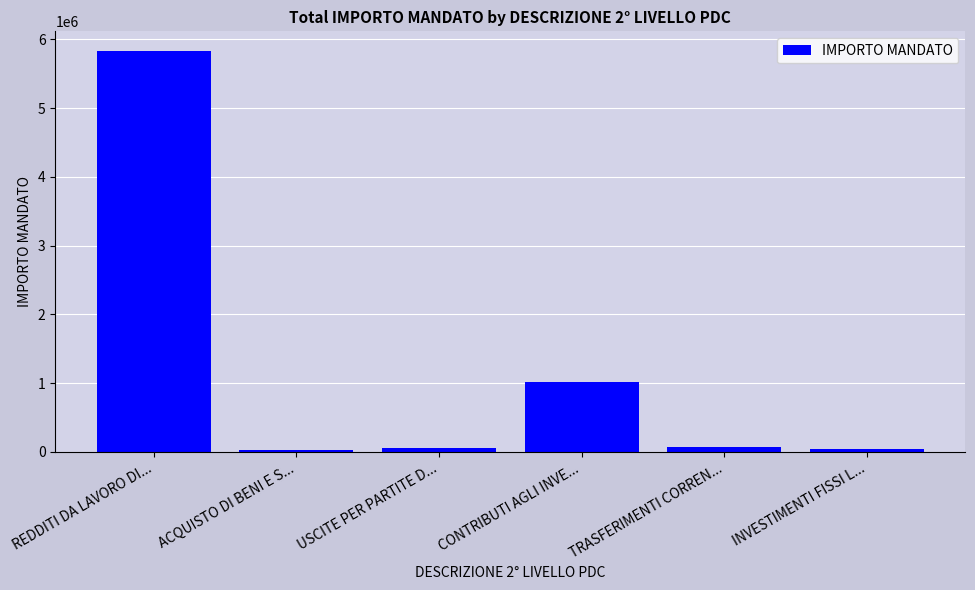

True or false: the data shows 5825937.9 at REDDITI DA LAVORO DI....

True